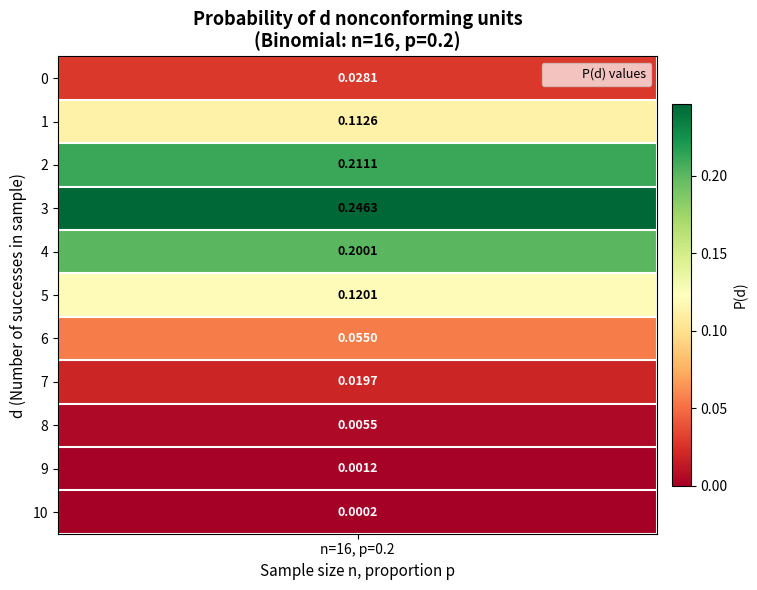

Reading left to right, extract all data points from this chart.

0=0.0	1=0.1	2=0.2	3=0.2	4=0.2	5=0.1	6=0.1	7=0.0	8=0.0	9=0.0	10=0.0